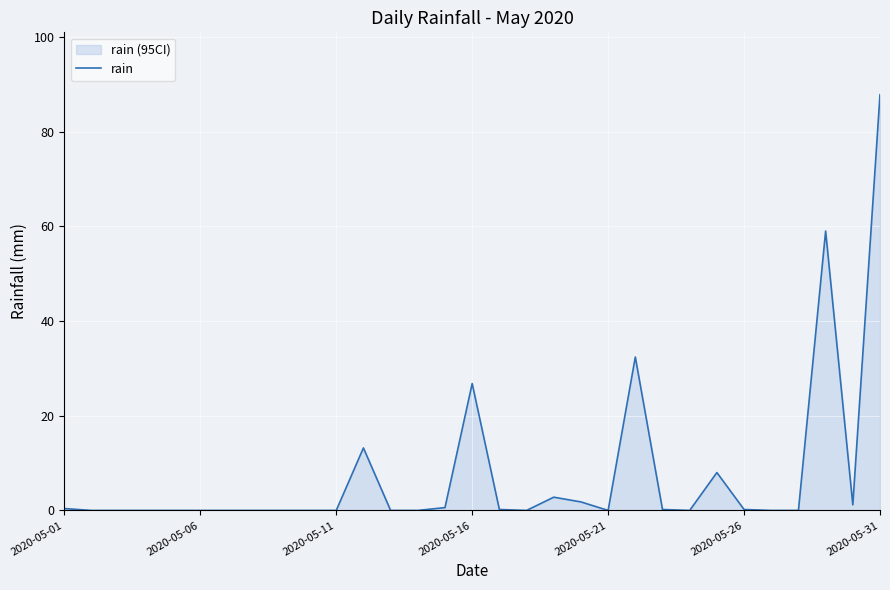

What is the greatest value displayed?

87.8